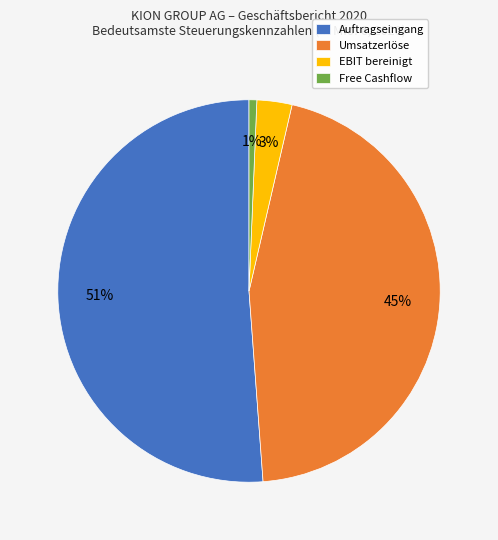

How many segments does this pie chart have?

4